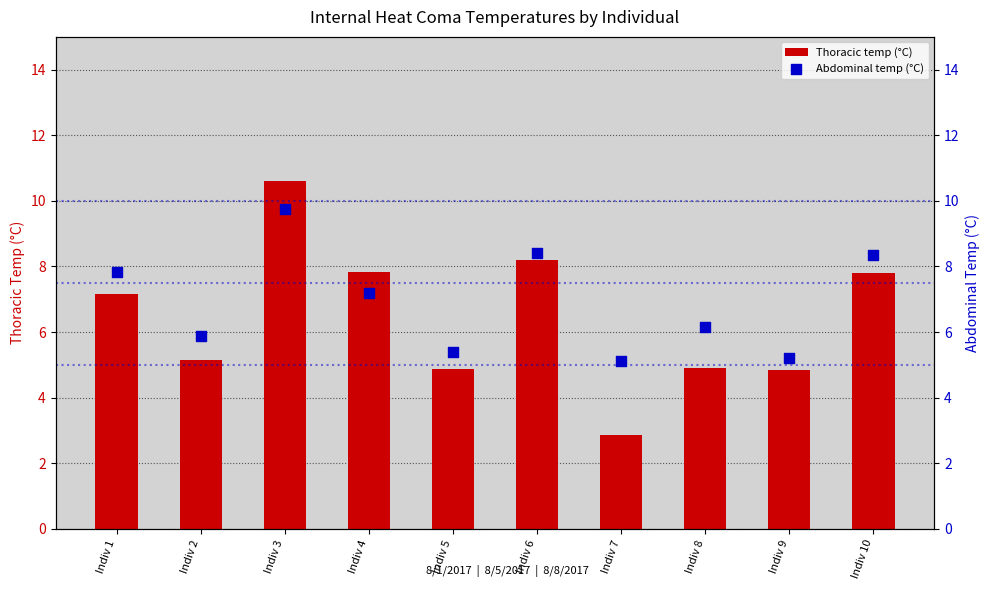

Which series has the widest spread of Y values?

Thoracic temp (°C)